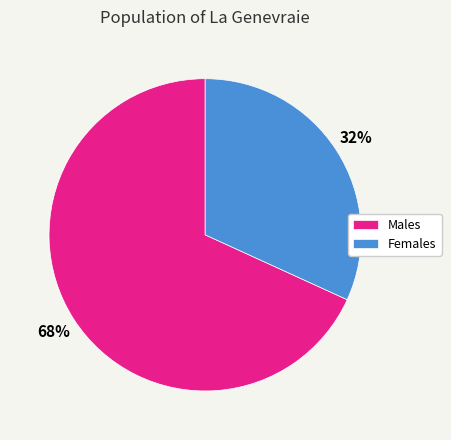

Which category has the biggest portion of the pie?

Males